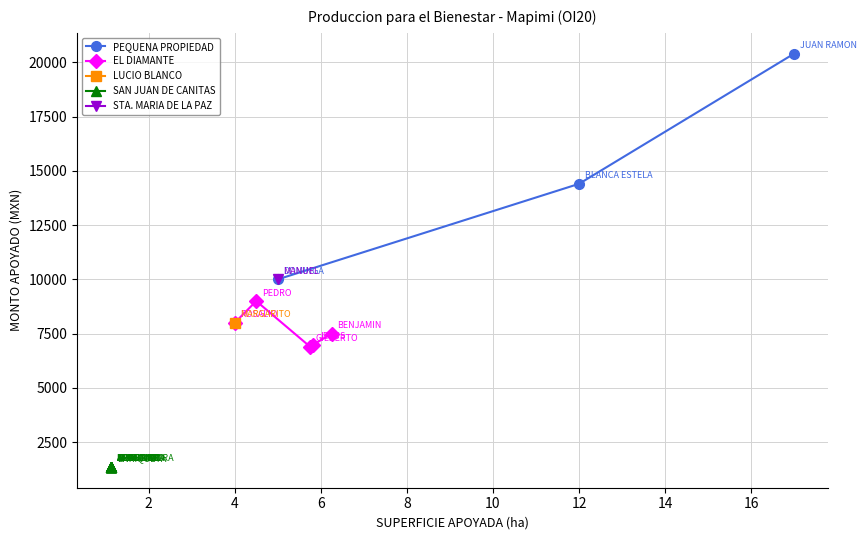

At which category does the chart reach its minimum across all series?

9